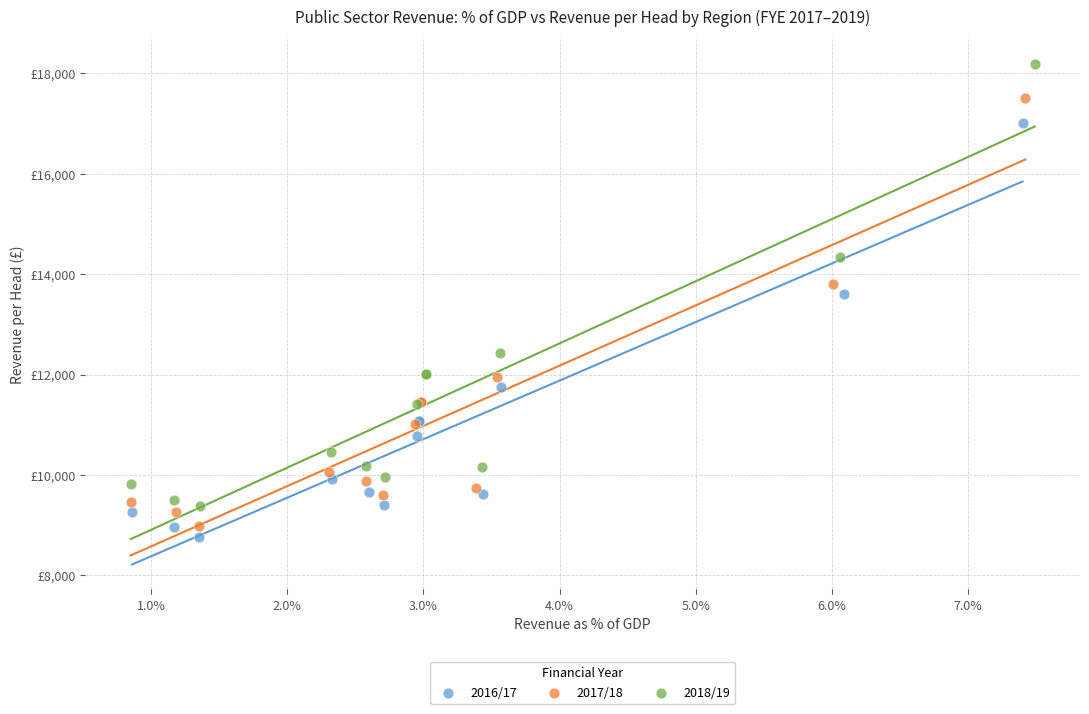

What are all the series names shown in the legend?

2016/17, 2017/18, 2018/19